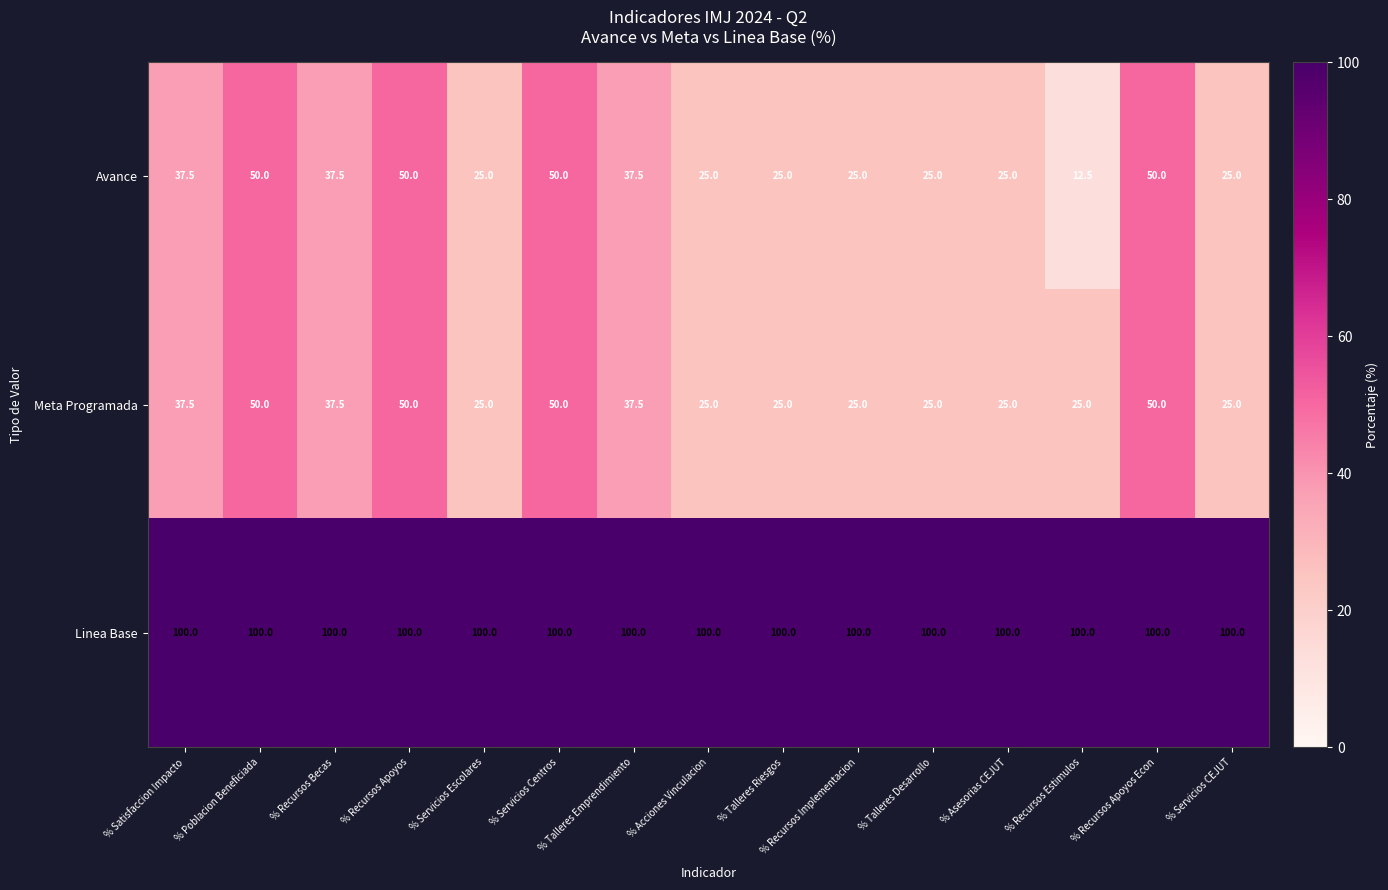

The Avance series shows 25.0 at % Talleres Riesgos. True or false?

True